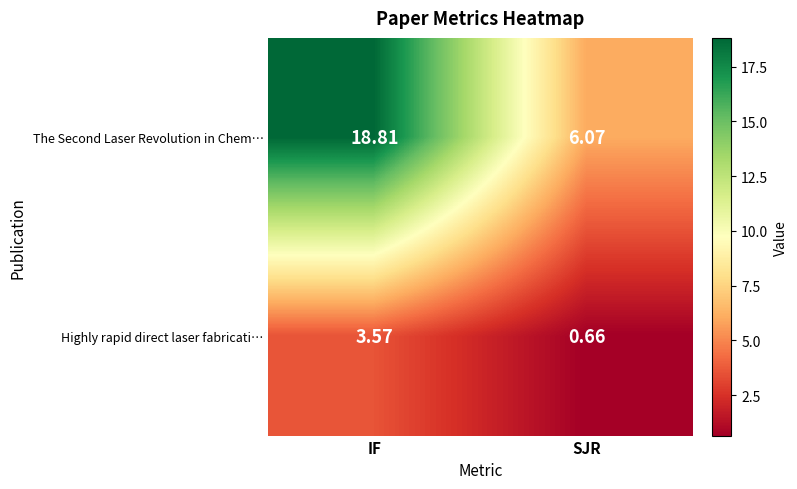

Which series has the largest range (max minus min)?

The Second Laser Revolution in Chem…